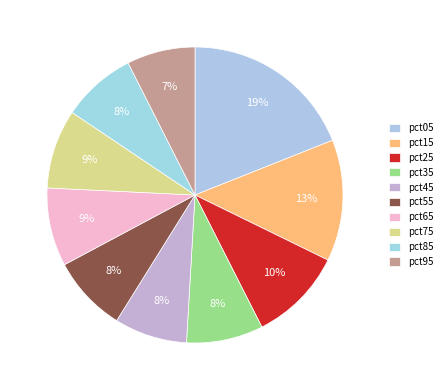

True or false: pct95 accounts for 19% of the total.

False